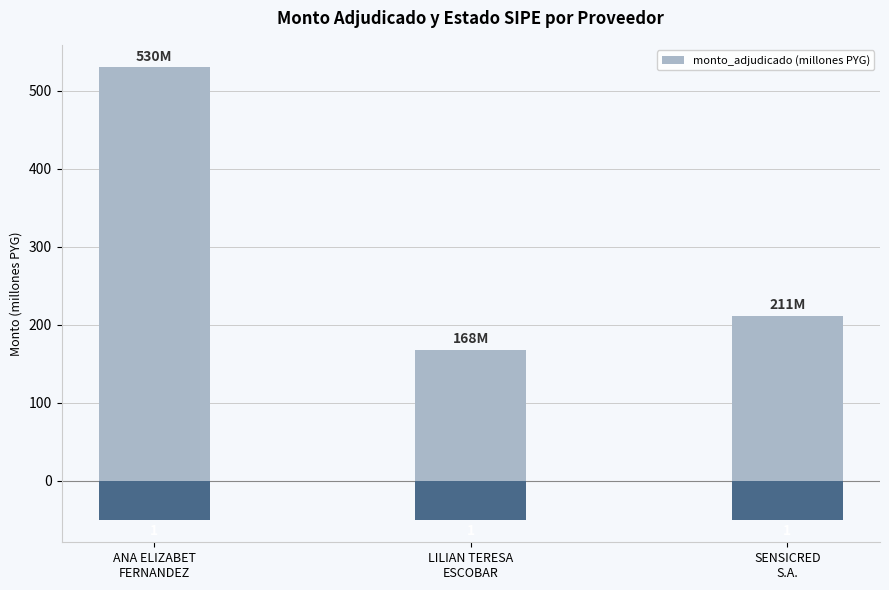

How many values are between 168 and 530?

3